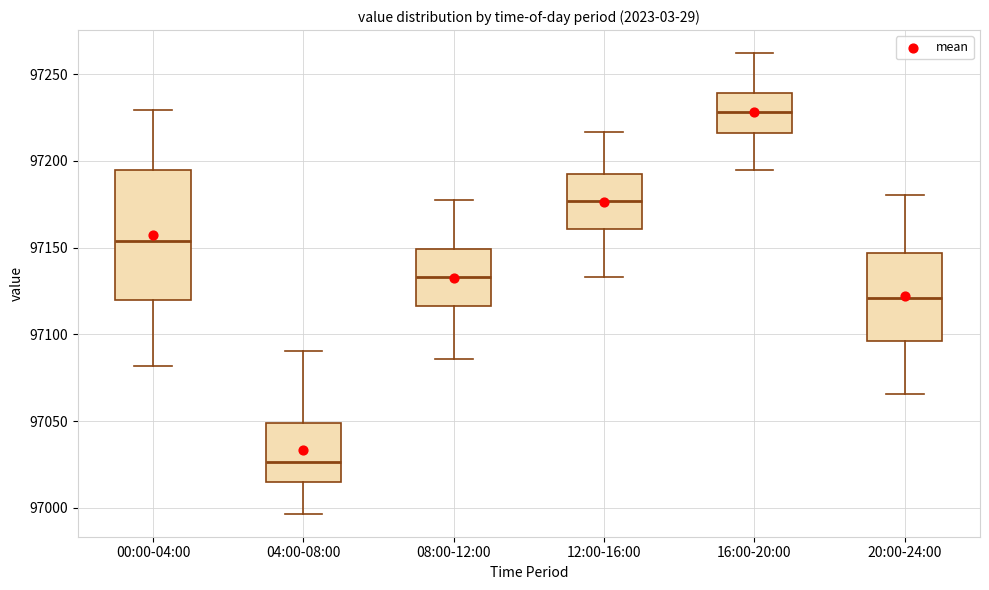

Reading left to right, read every box against the y-axis: the position of its median line, the range the box covers, and the ends of its whiskers. The values are not printed on the chart, so give them approximately, as read against the axis.

00:00-04:00: median 97155, box 97120 to 97195, whiskers 97080 to 97230
04:00-08:00: median 97025, box 97015 to 97050, whiskers 96995 to 97090
08:00-12:00: median 97135, box 97115 to 97150, whiskers 97085 to 97175
12:00-16:00: median 97175, box 97160 to 97195, whiskers 97135 to 97215
16:00-20:00: median 97230, box 97215 to 97240, whiskers 97195 to 97260
20:00-24:00: median 97120, box 97095 to 97145, whiskers 97065 to 97180